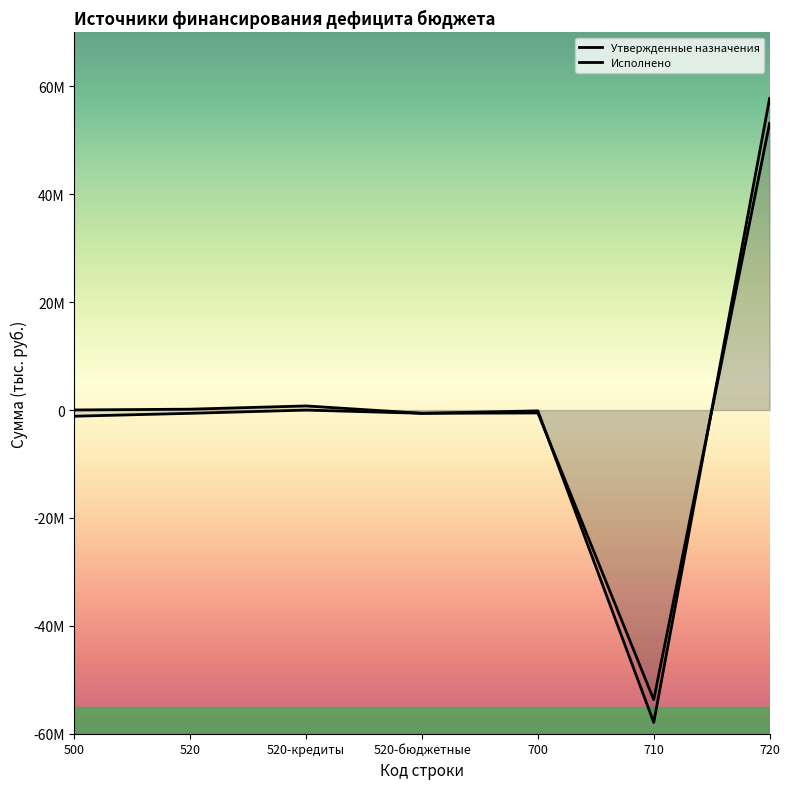

How many categories are shown in the chart?

7